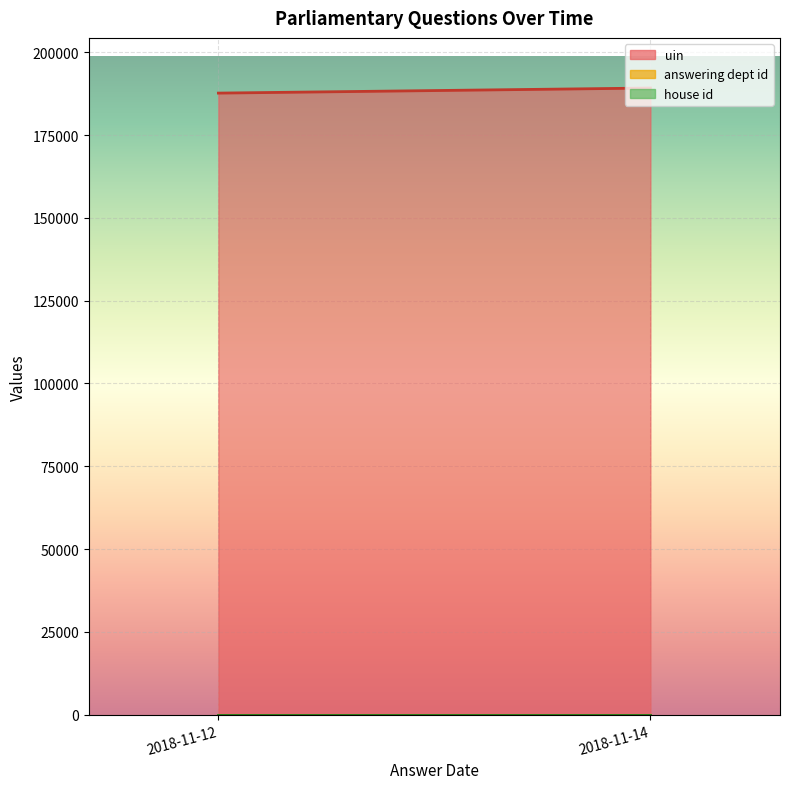

At which label does house id reach its minimum?

2018-11-14